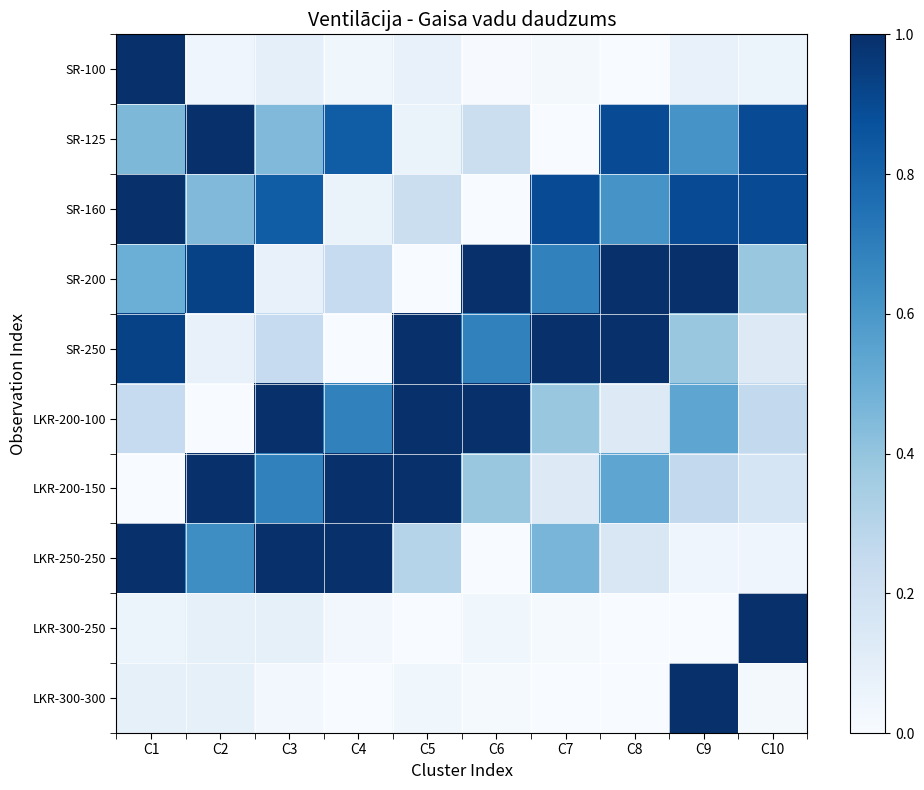

What is the spread (max minus min) of values at C5?

1.0